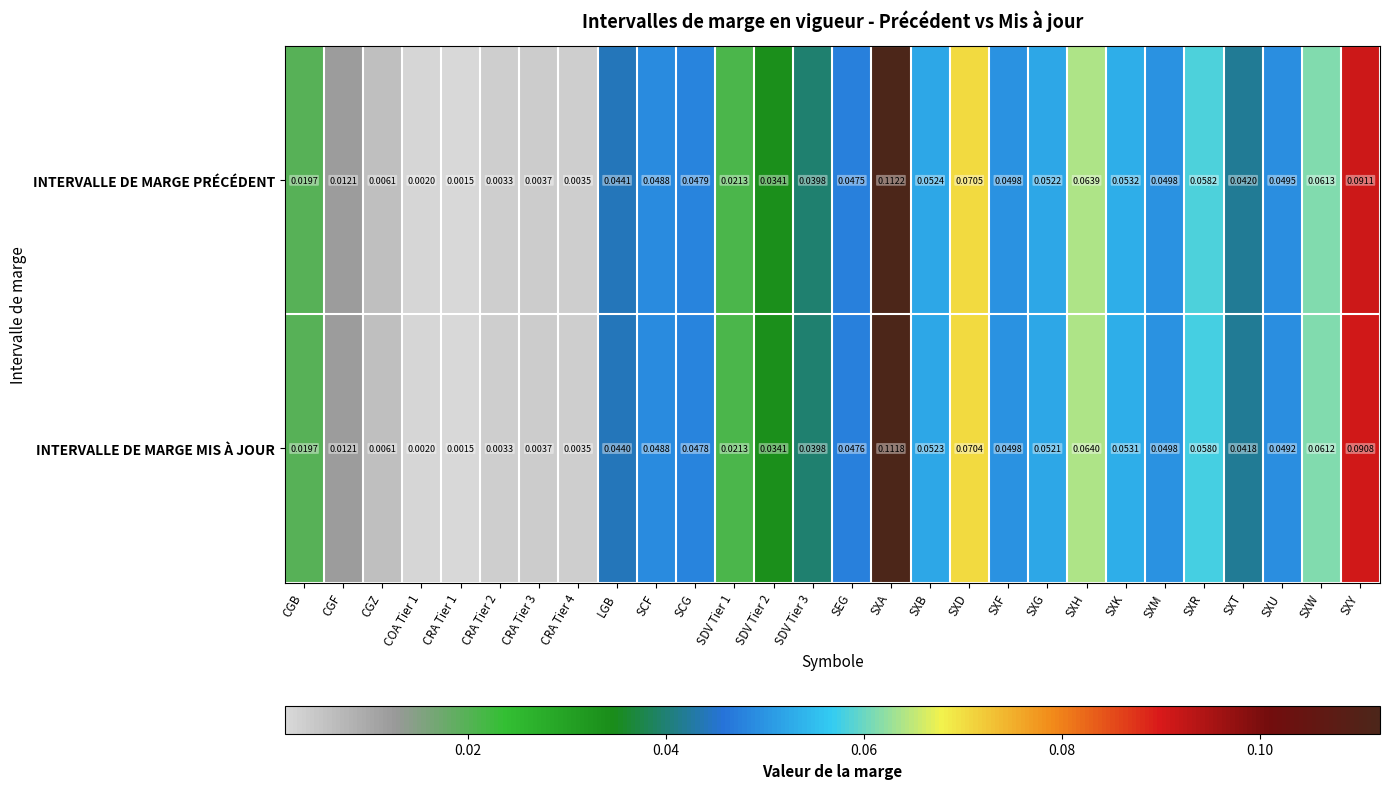

At SXB, list the series in order from largest to smallest.

INTERVALLE DE MARGE PRÉCÉDENT, INTERVALLE DE MARGE MIS À JOUR